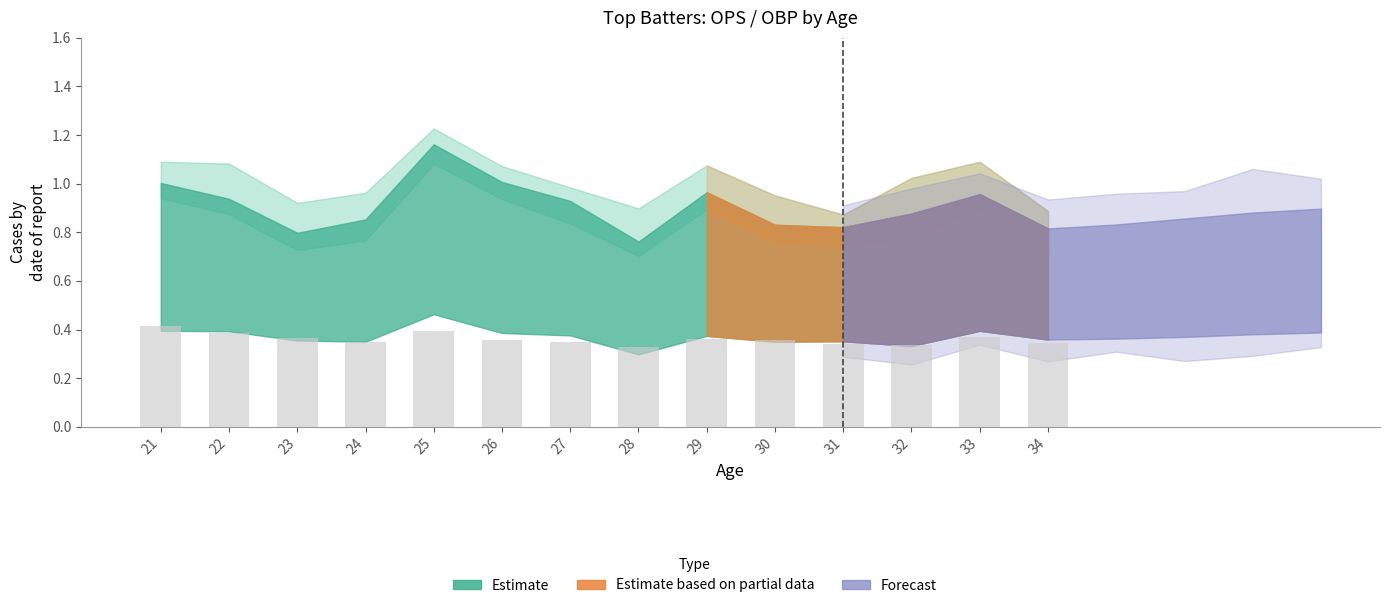

How many values are between 0 and 1?

14